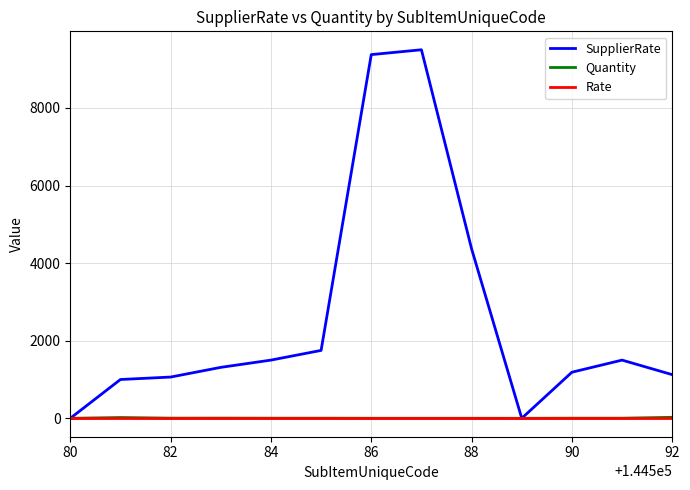

What is the greatest value displayed?

9500